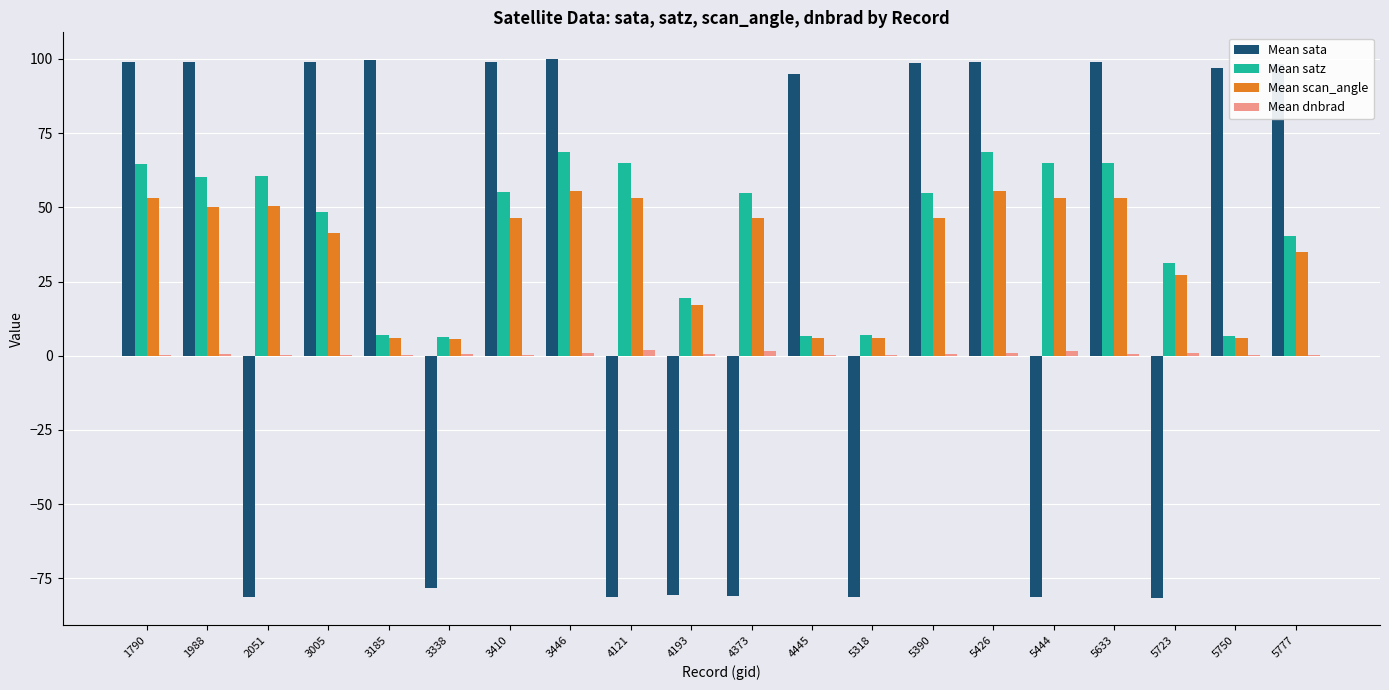

What is the difference between the Mean sata values at 1790 and 2051?

180.3